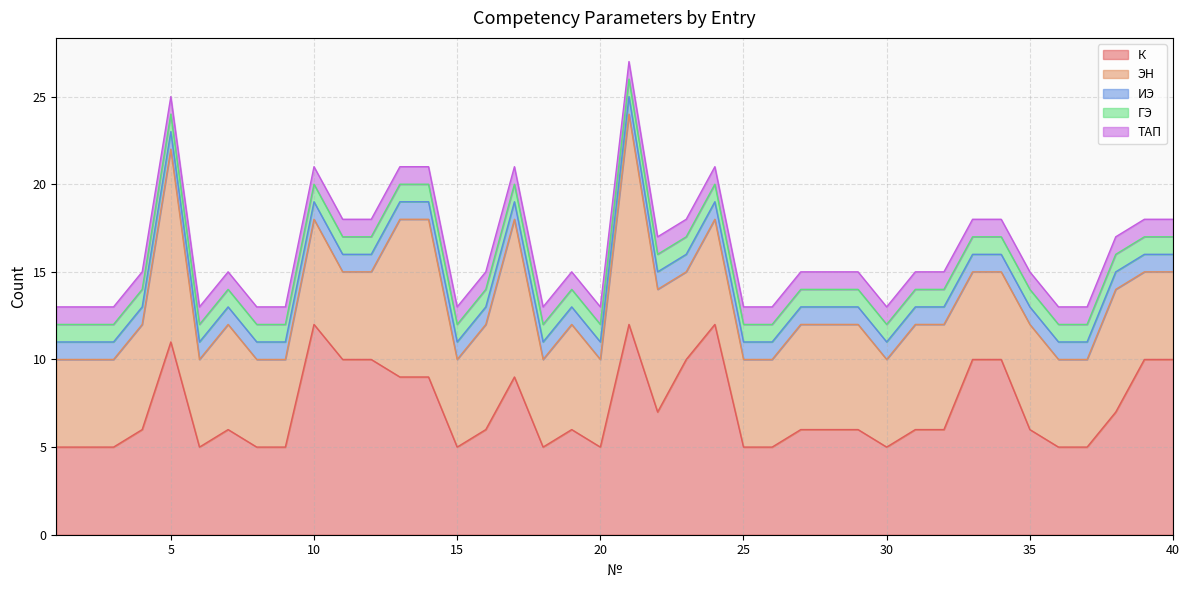

What is the value of the ТАП point at the 39th from the left?

1